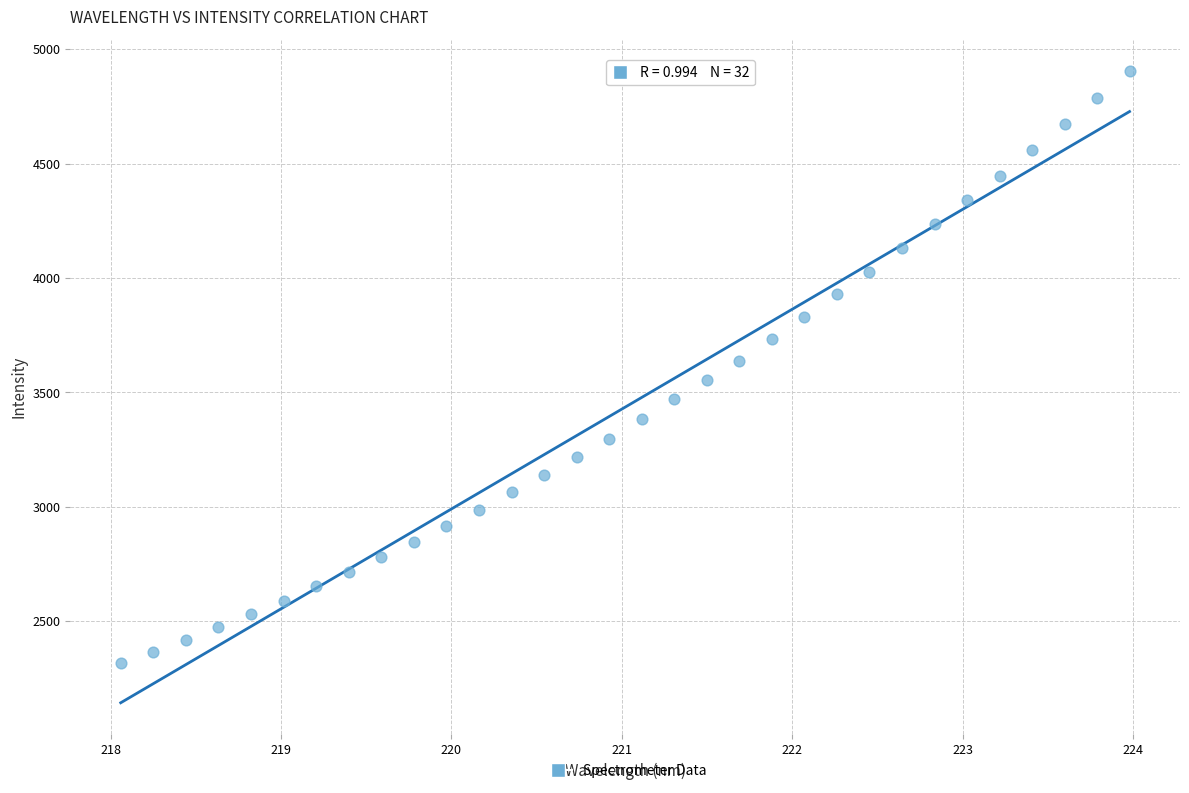

What is the range of Y values (max minus min)?

2588.1